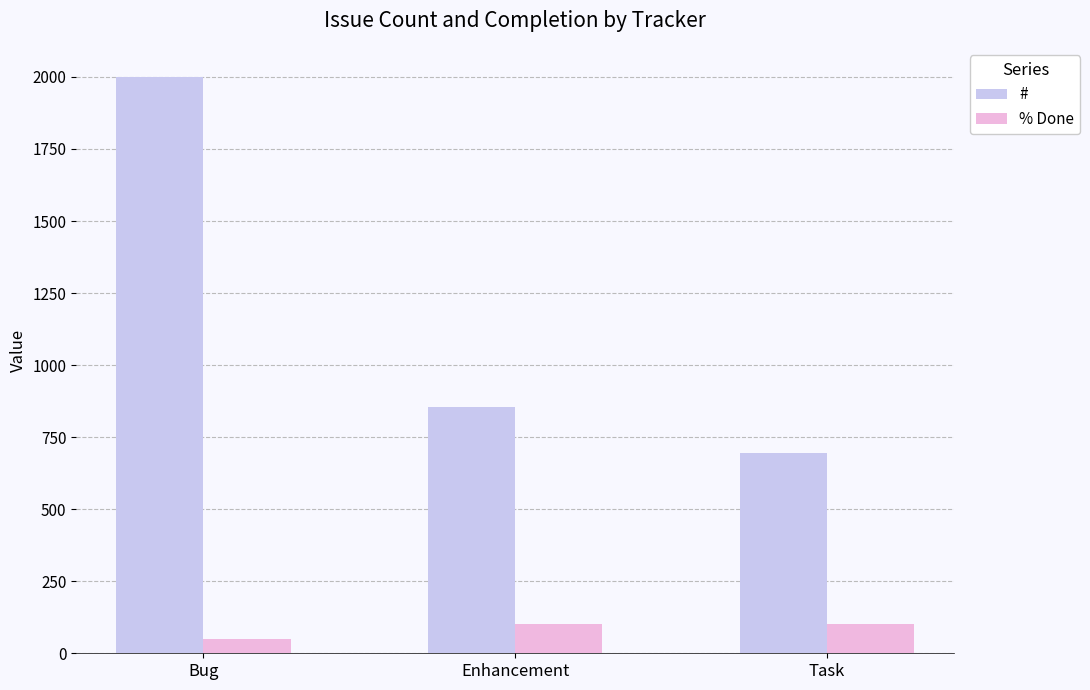

Does the chart contain stacked bars?

No